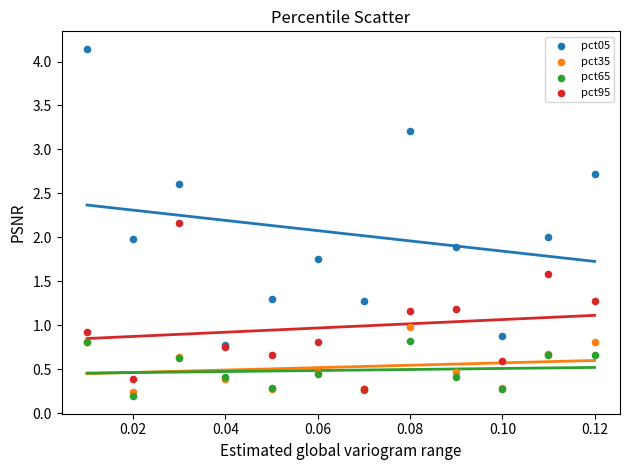

What are all the series names shown in the legend?

pct05, pct35, pct65, pct95